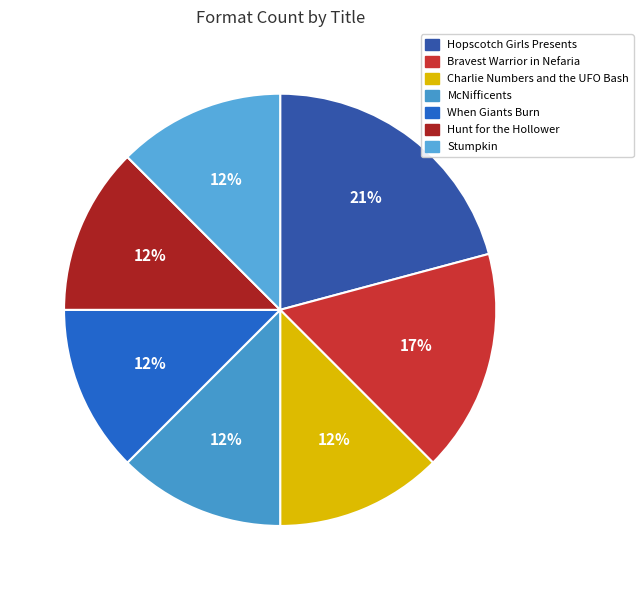

How many slices are in this pie chart?

7